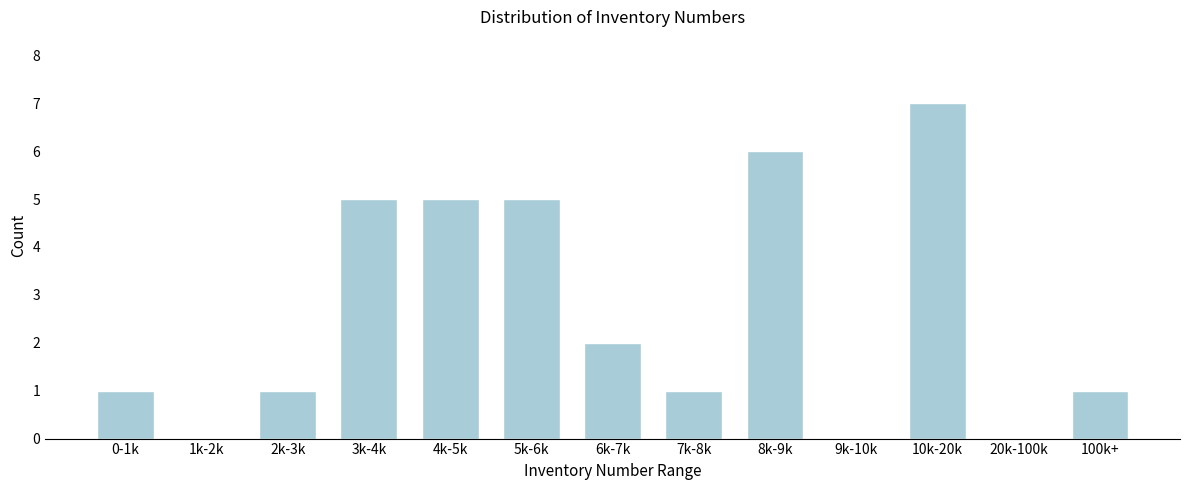

Reading left to right, transcribe all the data shown in this chart.

0-1k=1	1k-2k=0	2k-3k=1	3k-4k=5	4k-5k=5	5k-6k=5	6k-7k=2	7k-8k=1	8k-9k=6	9k-10k=0	10k-20k=7	20k-100k=0	100k+=1